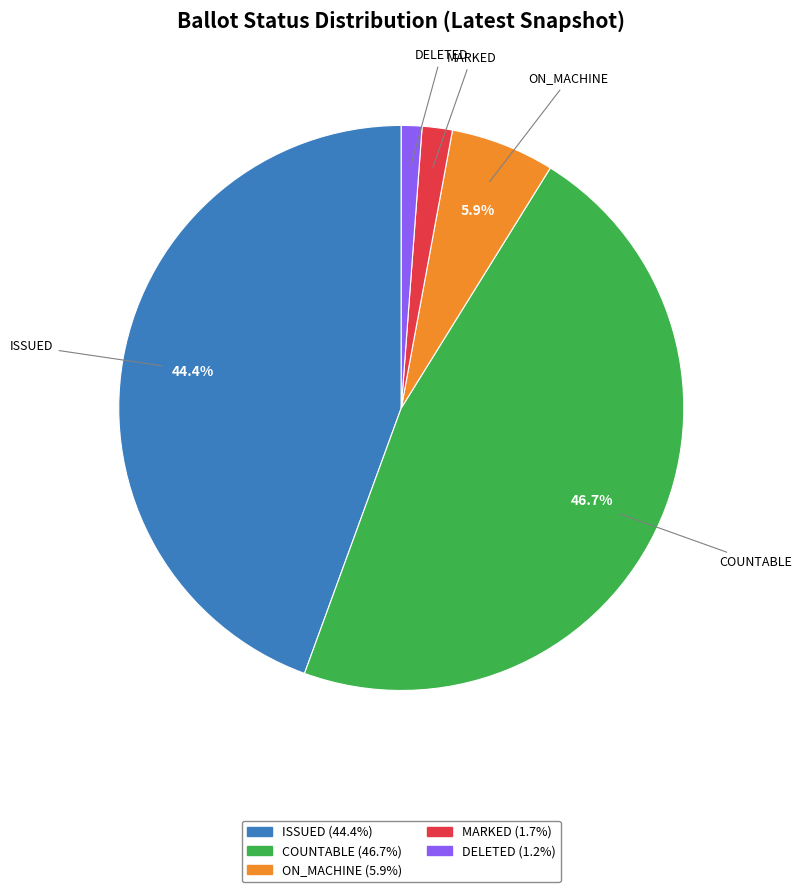

Which has a higher value, COUNTABLE or MARKED?

COUNTABLE